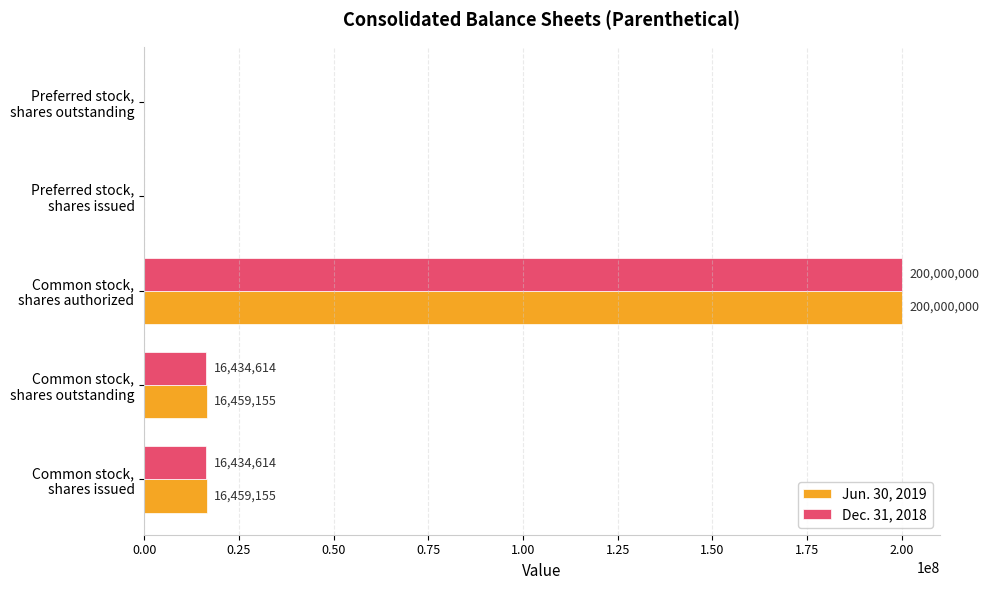

Which series has the largest total across all categories?

Jun. 30, 2019